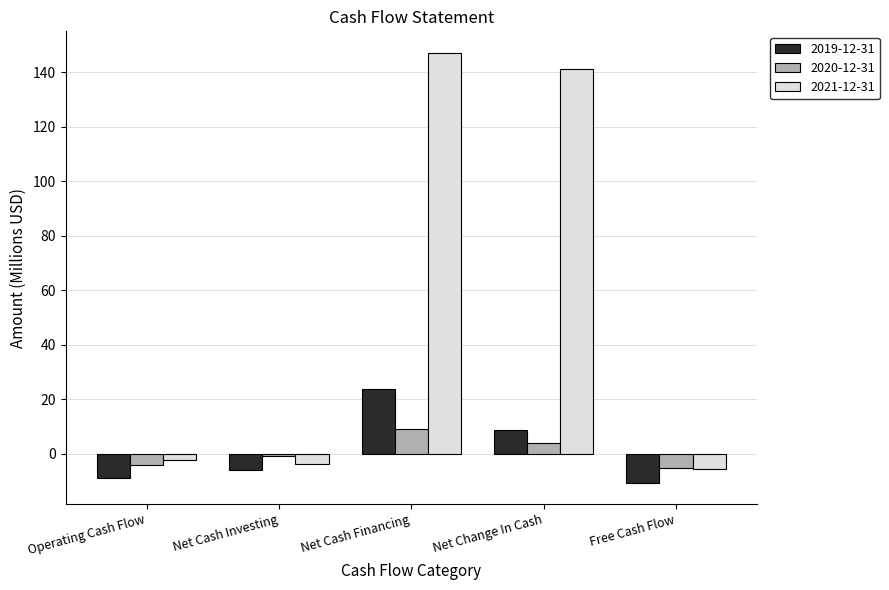

What is the label of the 3rd bar from the left?

Net Cash Financing